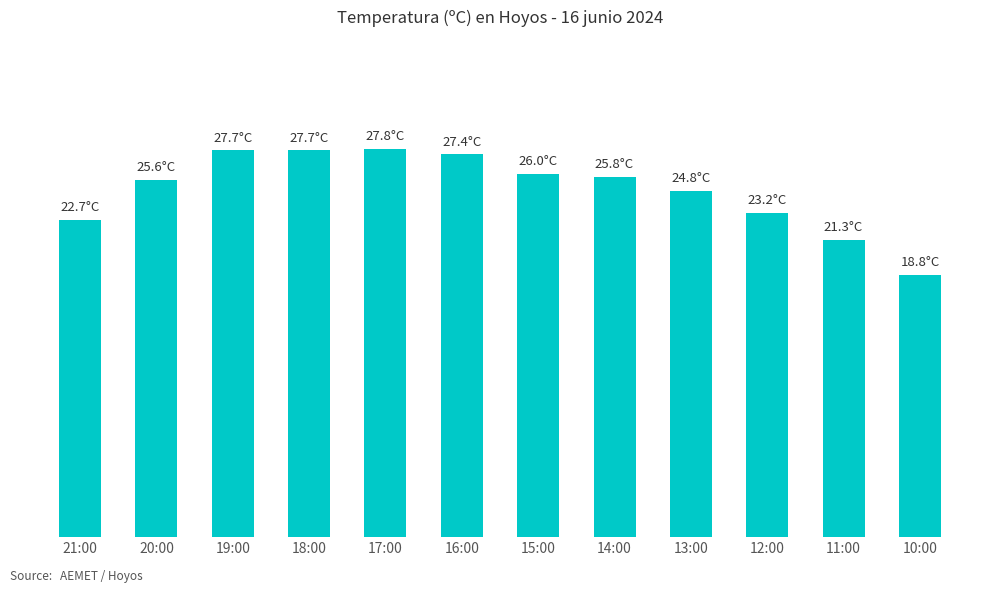

Are the bars horizontal?

No